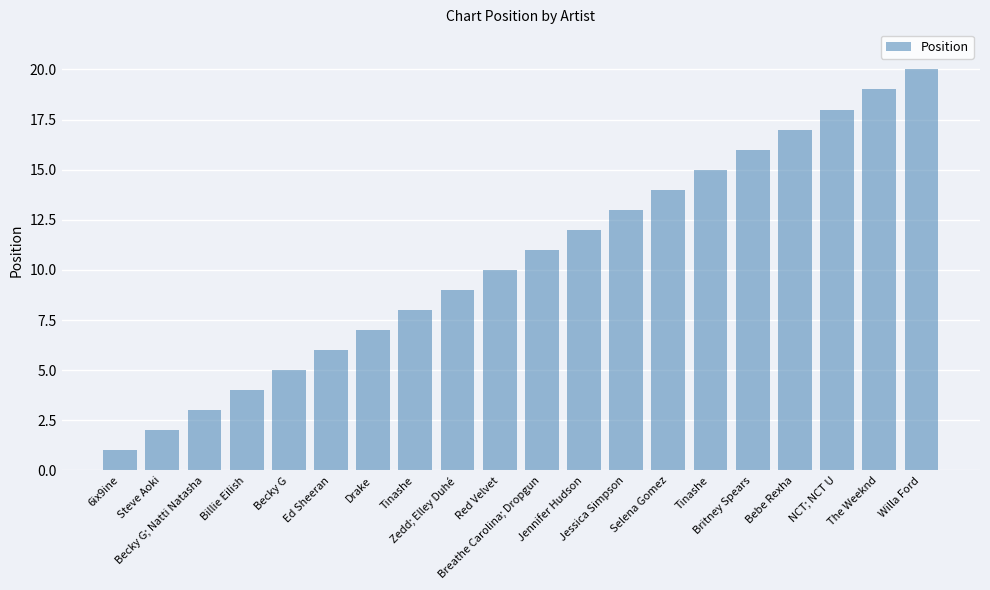

The chart shows a value of 9 at Bebe Rexha. True or false?

False